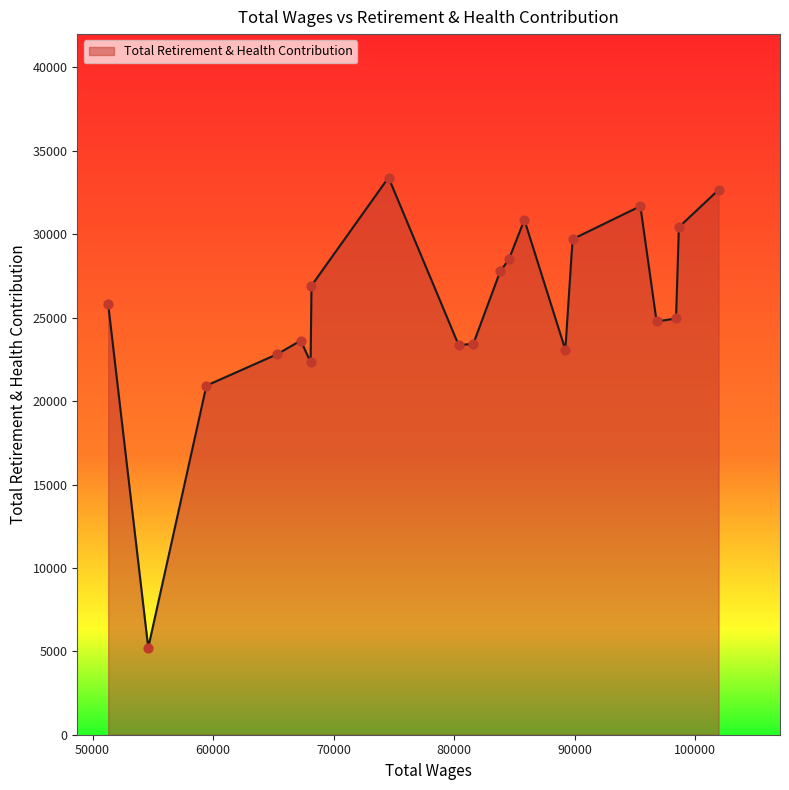

What is the maximum value shown in the chart?

33403